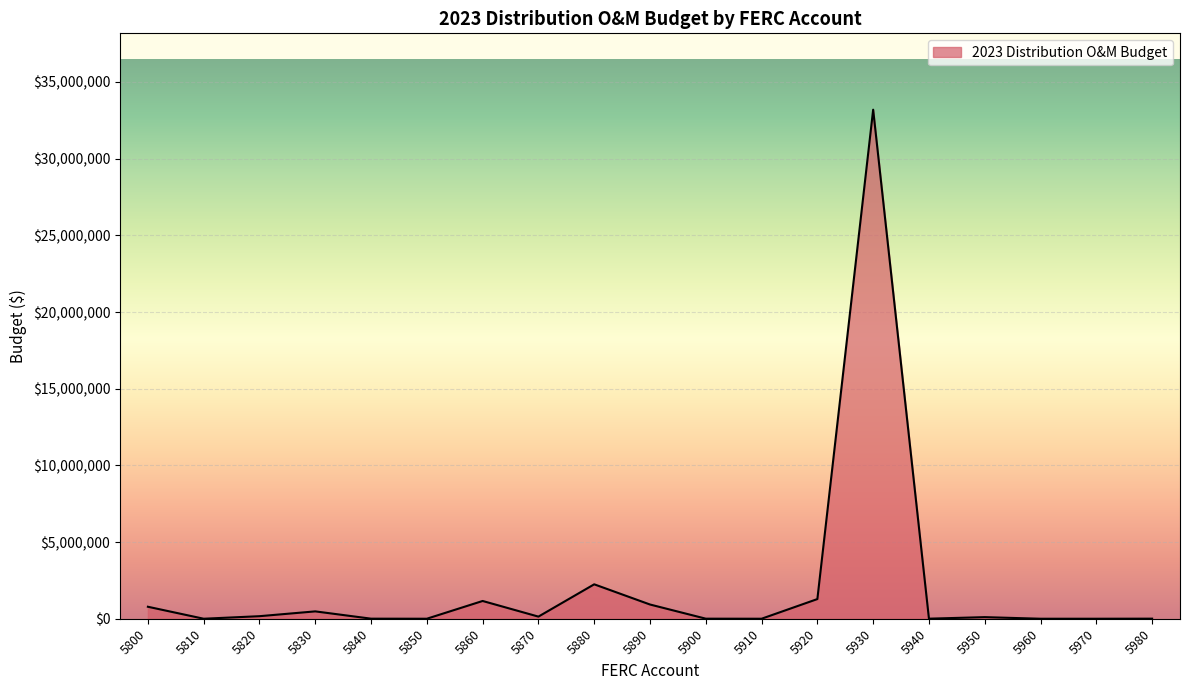

What is the difference between the maximum and minimum values?

33195119.0